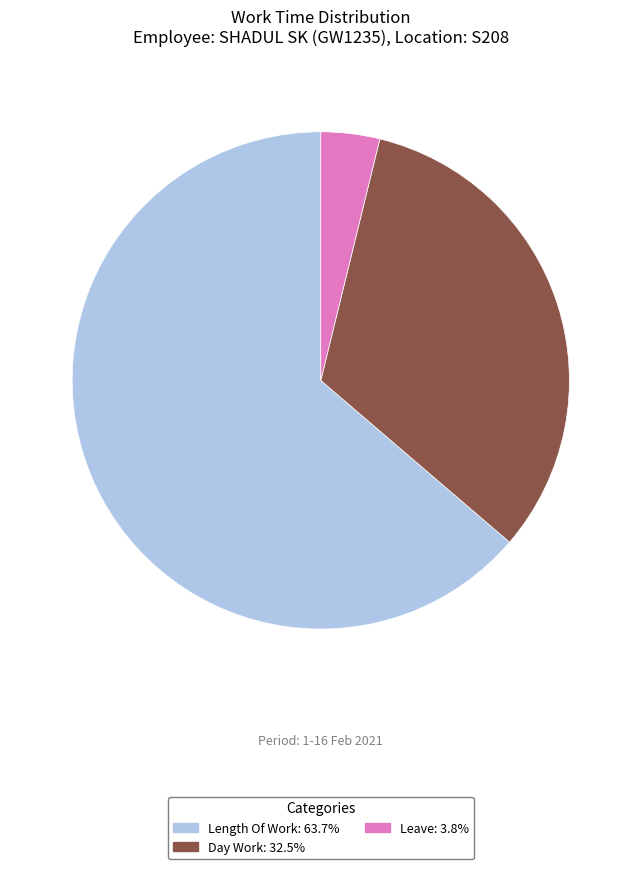

Is there any slice that represents more than half of the pie?

Yes